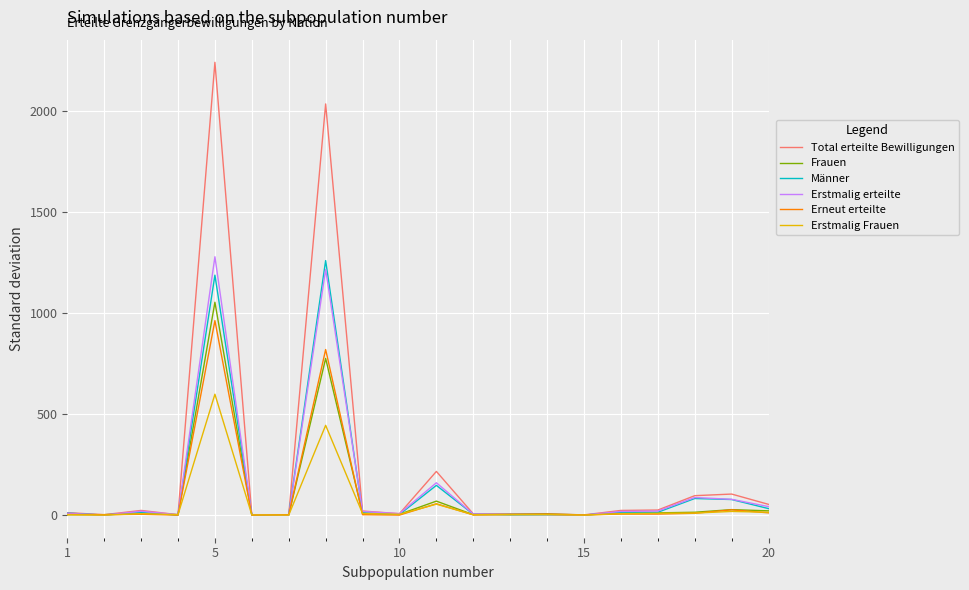

Which series has the widest spread of values?

Total erteilte Bewilligungen